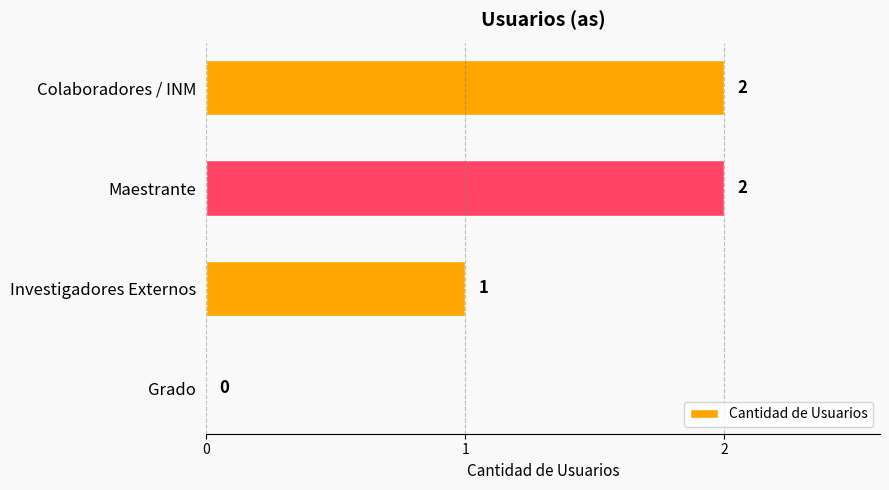

Where is the data nearest to the value 1?

Investigadores Externos